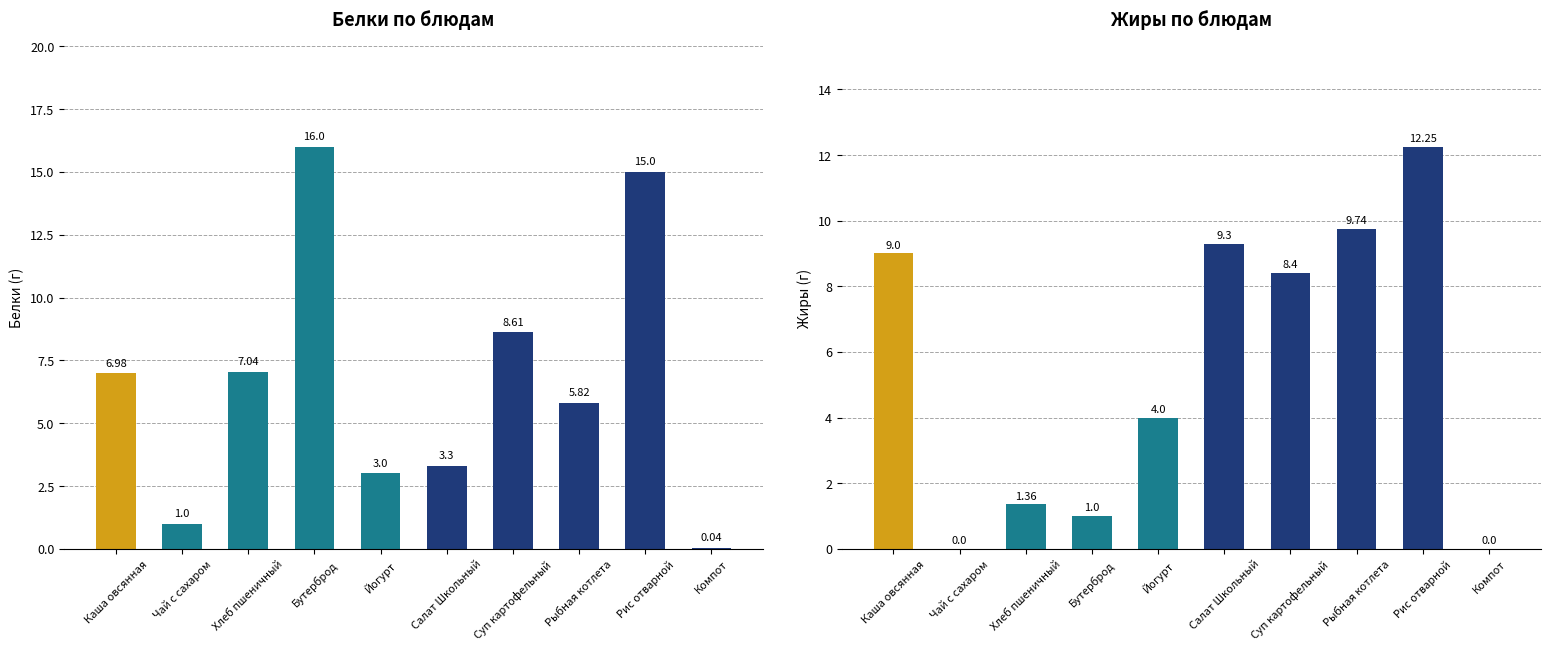

At Каша овсянная, list the series in order from largest to smallest.

Жиры, Белки